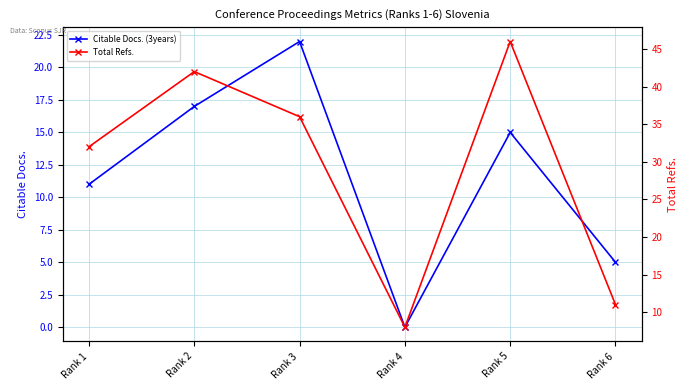

Does the chart display data point markers on the line(s)?

Yes